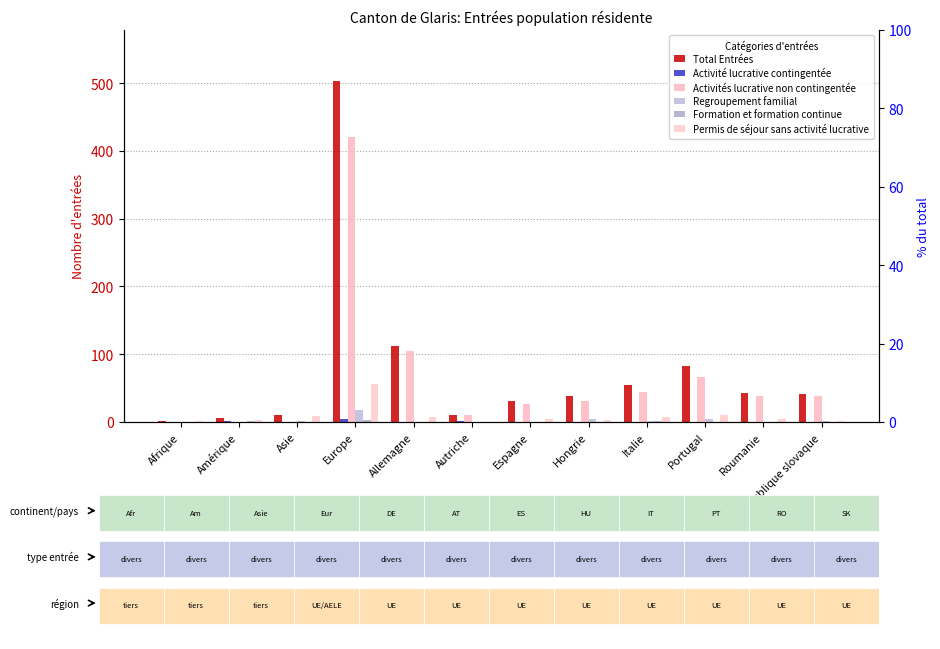

How many data points in Permis de séjour sans activité lucrative are less than 4?

5